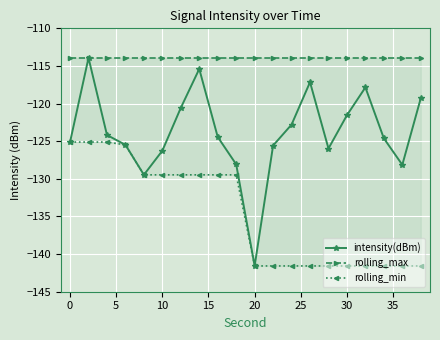

True or false: intensity(dBm) has more than 2 interior local peaks.

True